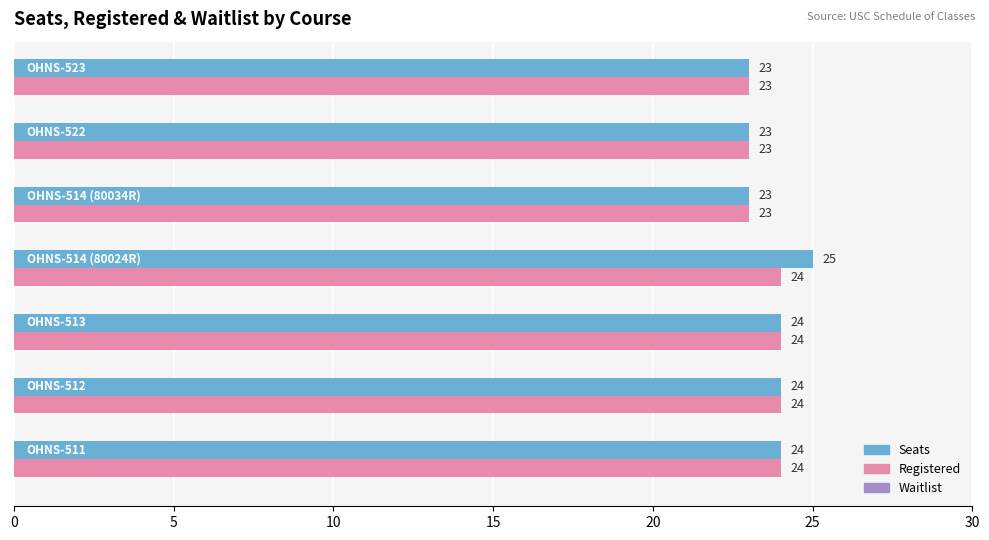

Which series has the largest total across all categories?

Seats